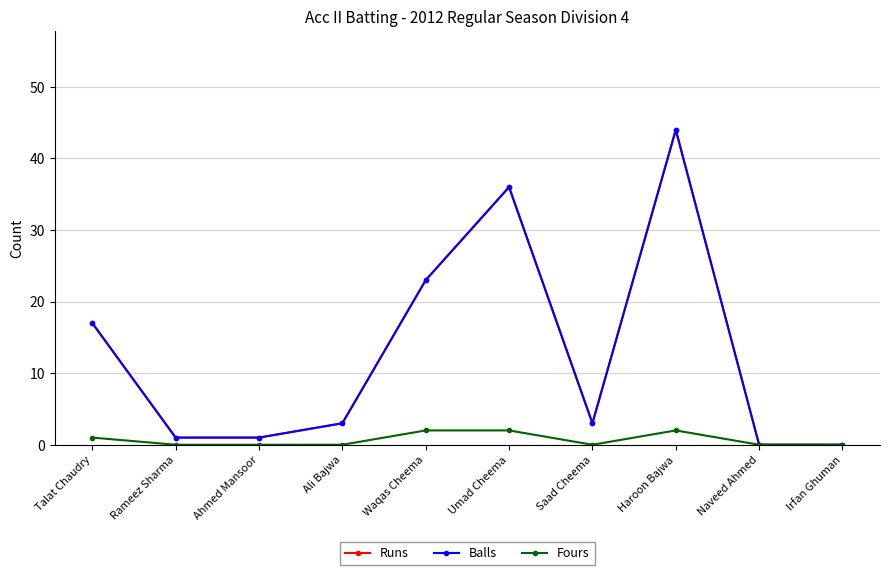

What is the total value across all series at Haroon Bajwa?

90